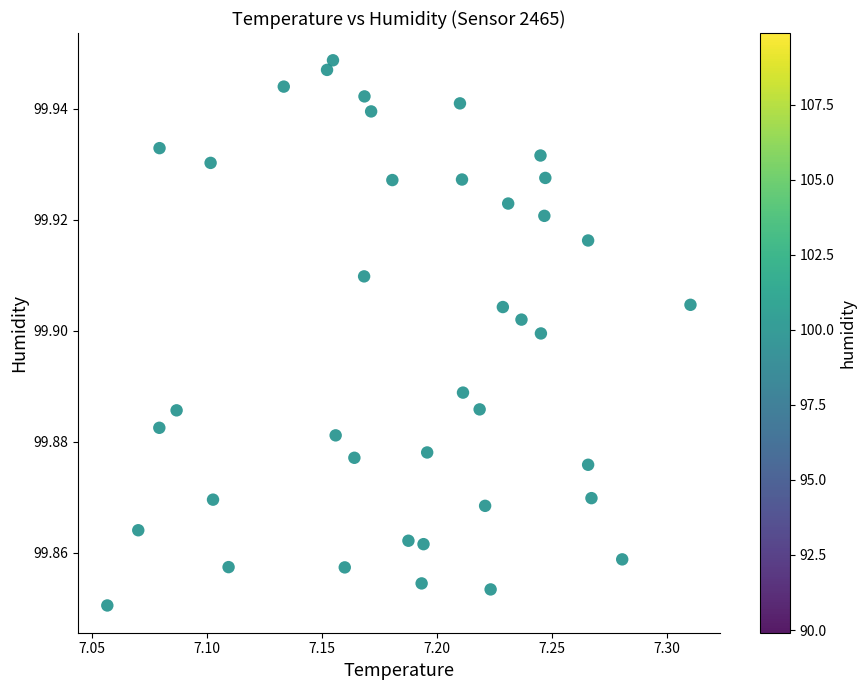

What is the range of X values (max minus min)?

0.3